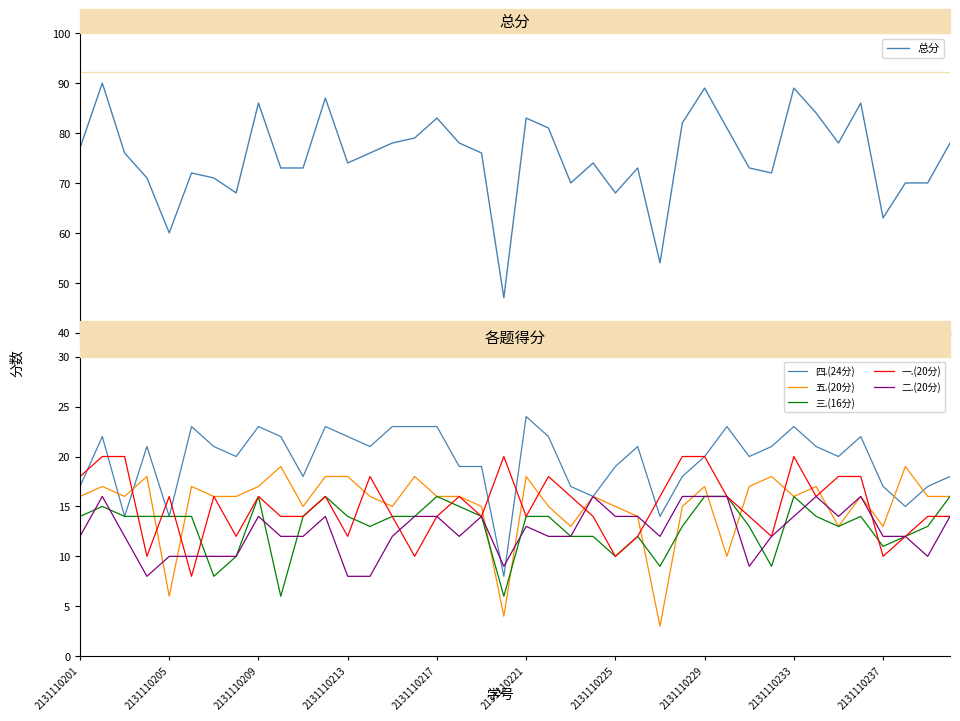

What is the maximum value shown in the chart?

90